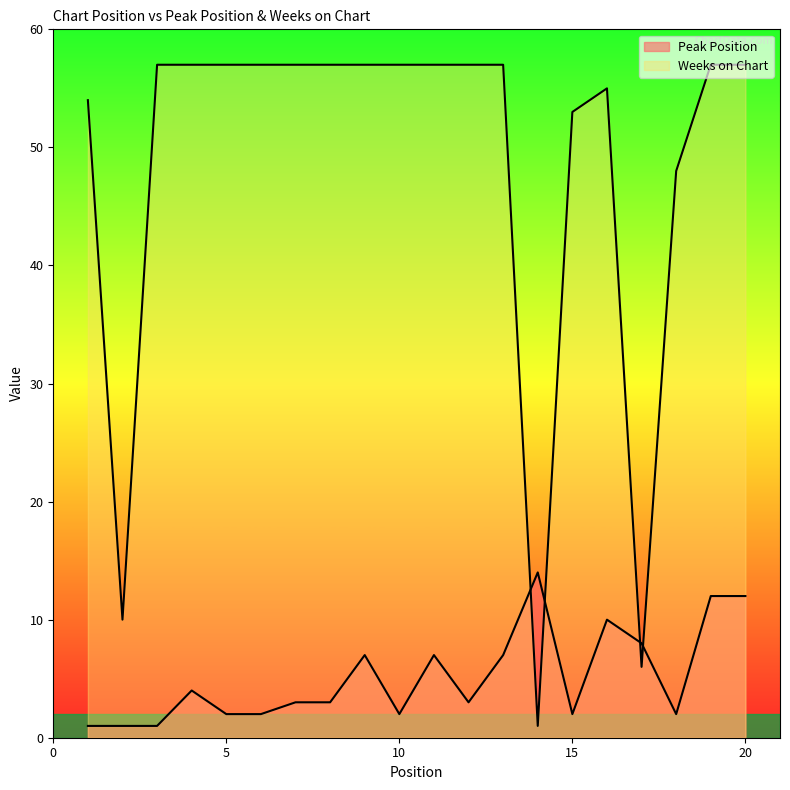

Between 3 and 11, which is larger?

11